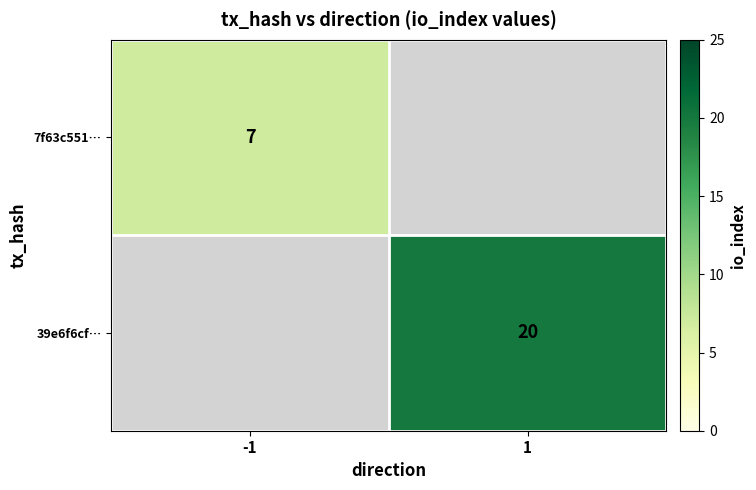

Is it true that 7f63c551… equals 7 at -1?

True